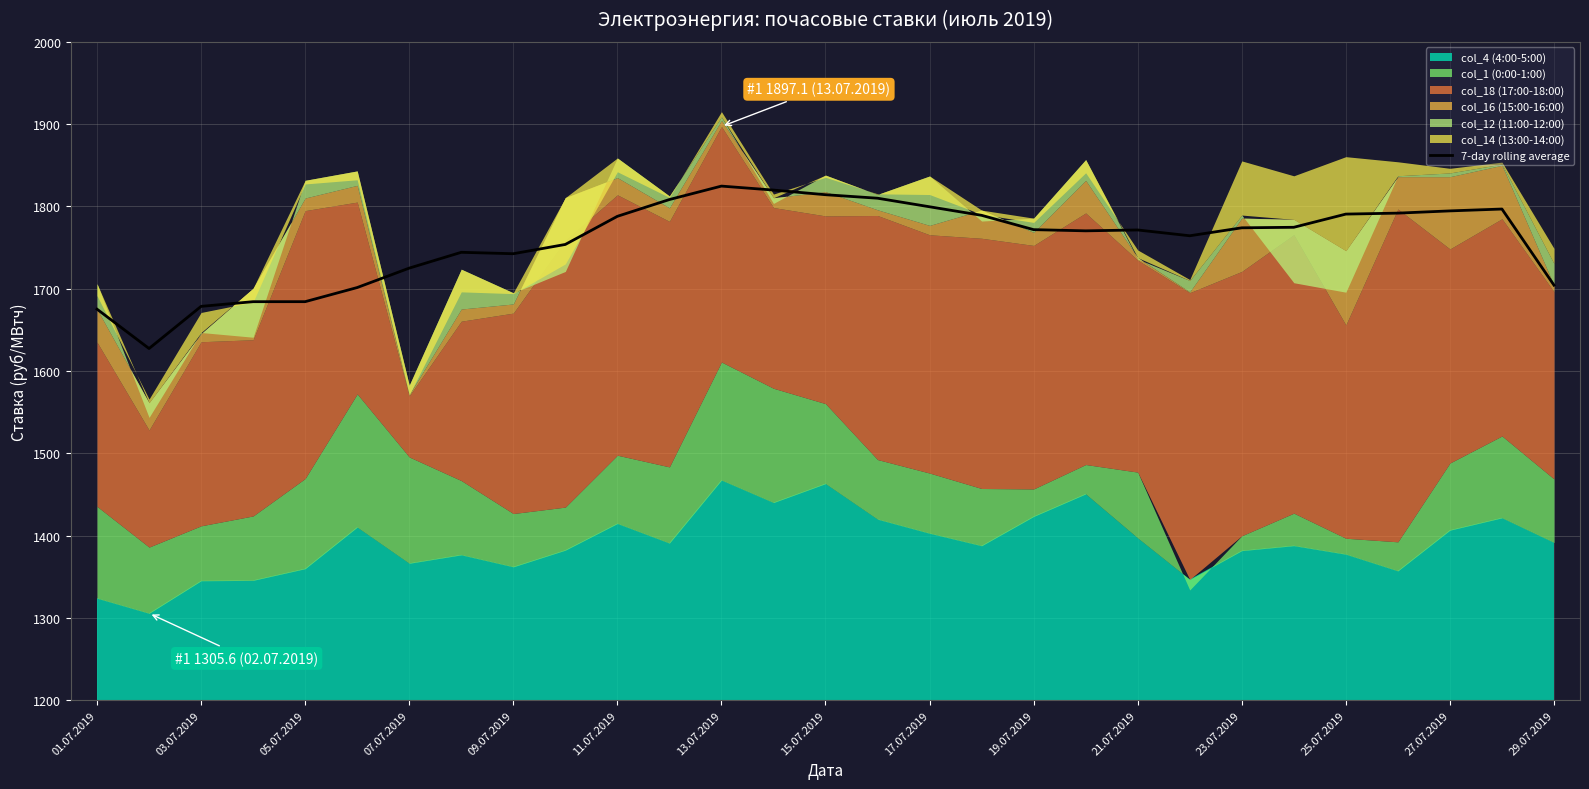

What is the maximum value for 7-day rolling average?

1824.7